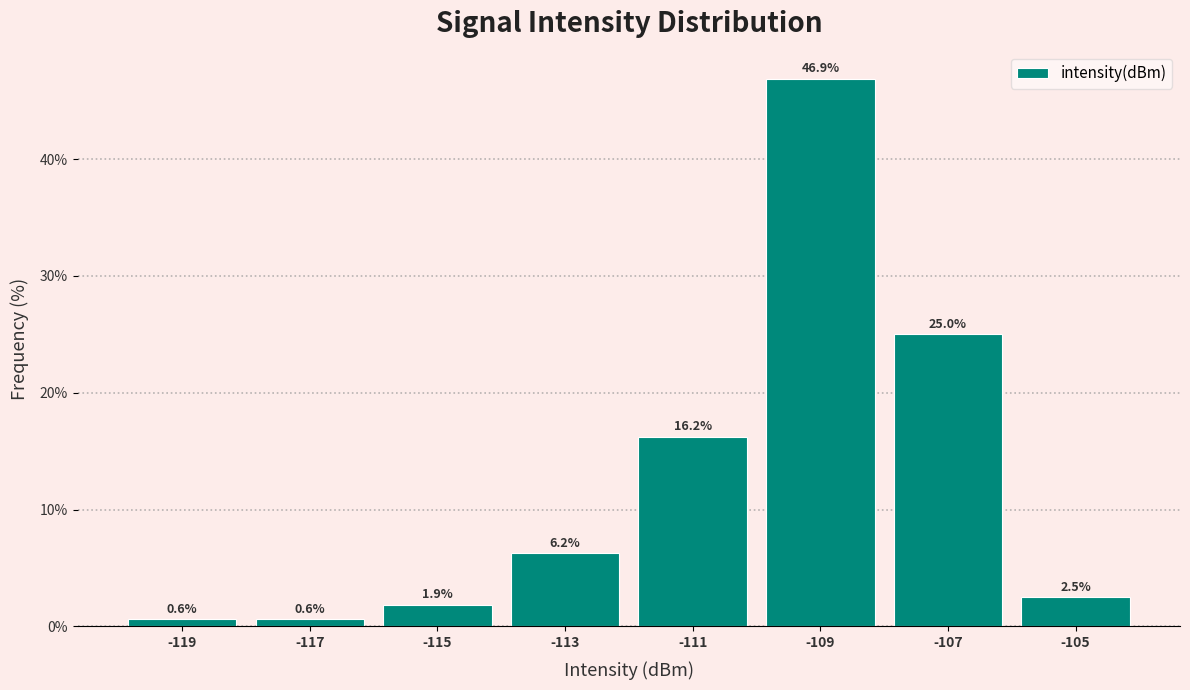

Reading left to right, list every bar in this chart as the range it spans on the x-axis followed by its height.

-120 to -118: 0.6
-118 to -116: 0.6
-116 to -114: 1.9
-114 to -112: 6.2
-112 to -110: 16.2
-110 to -108: 46.9
-108 to -106: 25.0
-106 to -104: 2.5